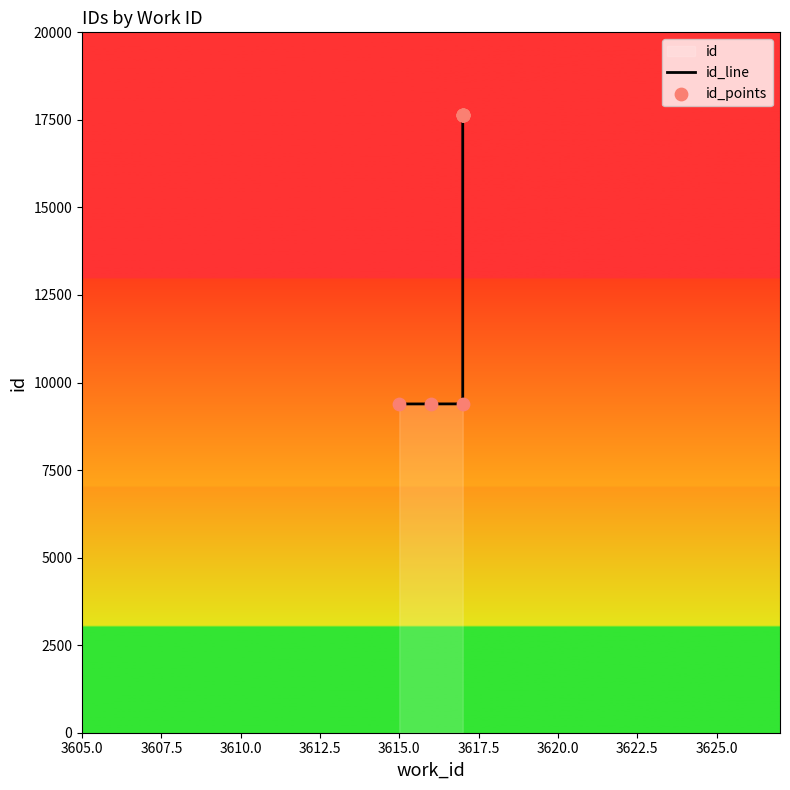

Which series has the largest total across all categories?

id_line